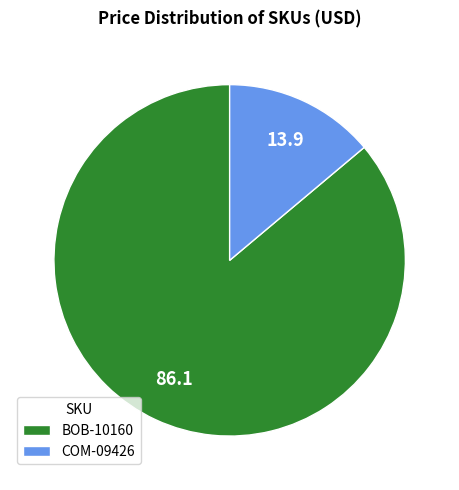

Is the sum of COM-09426 and BOB-10160 greater than half?

Yes